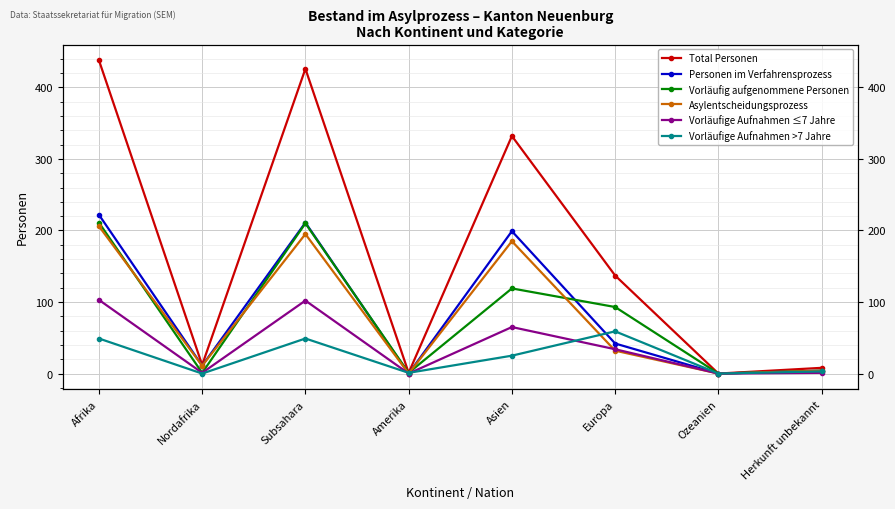

What is the difference between the highest and lowest values at Nordafrika?

12